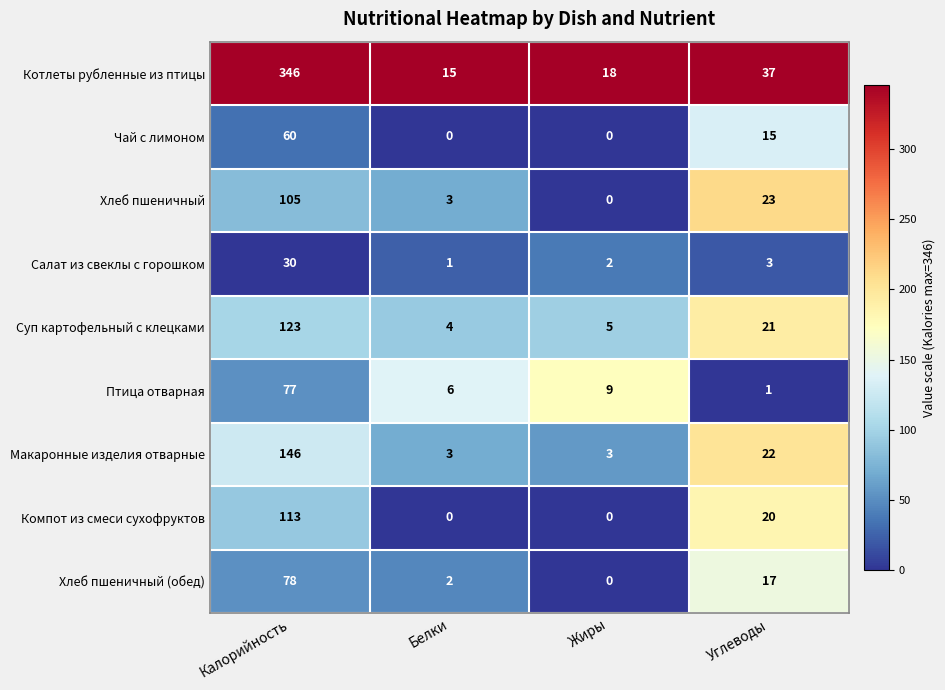

Rank the categories by Суп картофельный с клецками value from highest to lowest.

Калорийность, Углеводы, Жиры, Белки